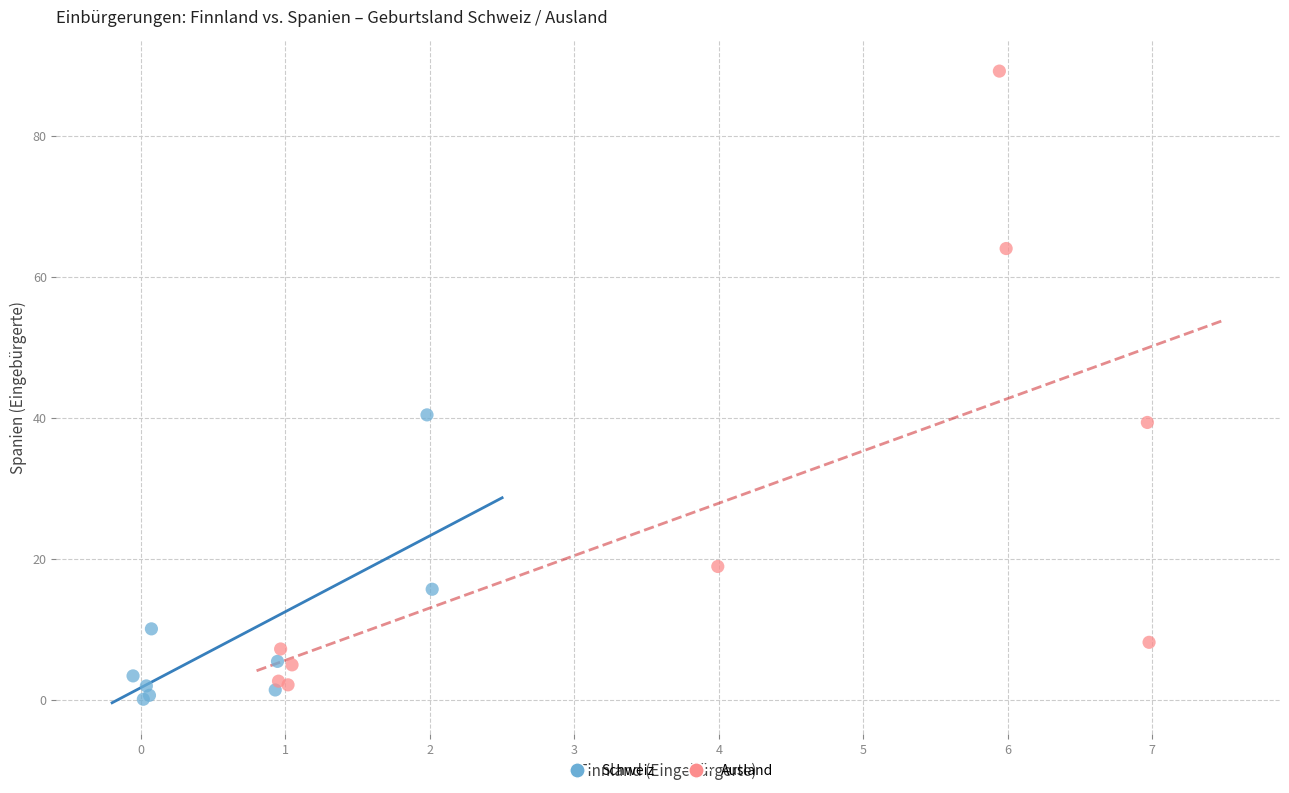

Which series reaches the maximum Y coordinate?

Ausland